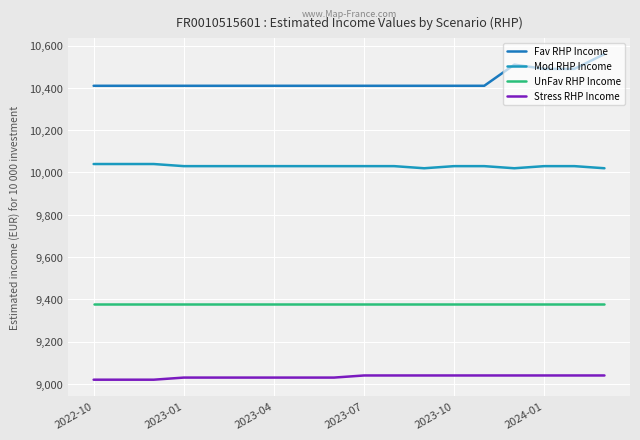

How many distinct data groups are displayed?

4